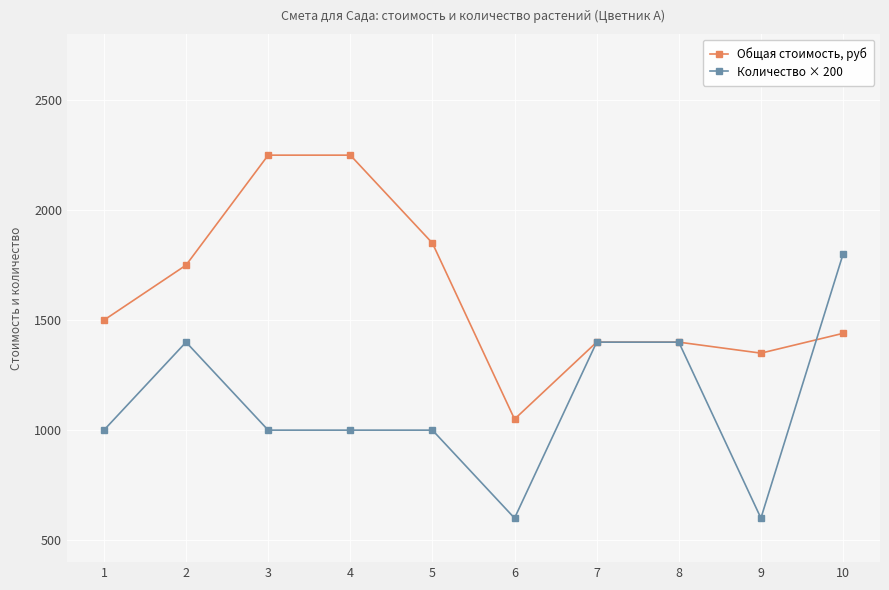

What is the difference between the maximum and minimum values in the Количество × 200 series?

1200